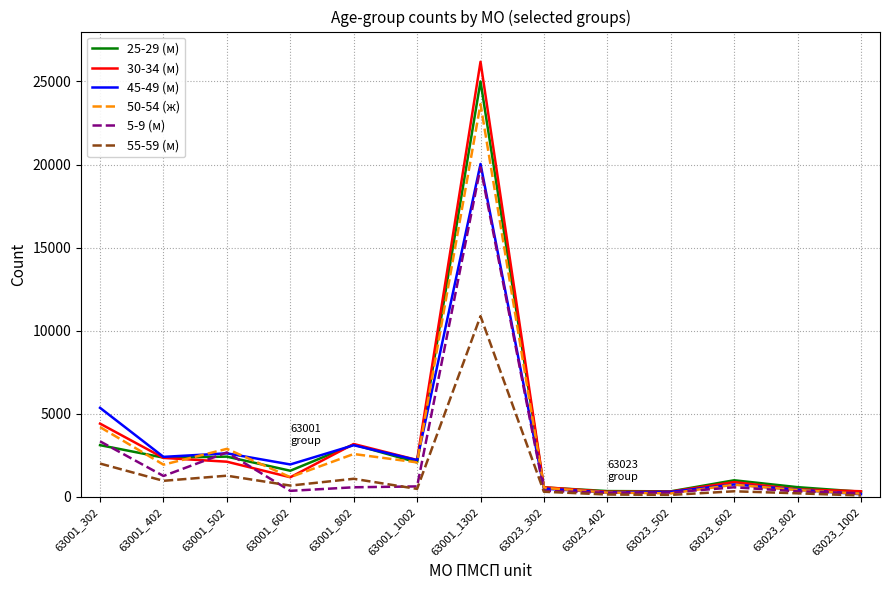

Which series has the largest range (max minus min)?

30-34 (м)